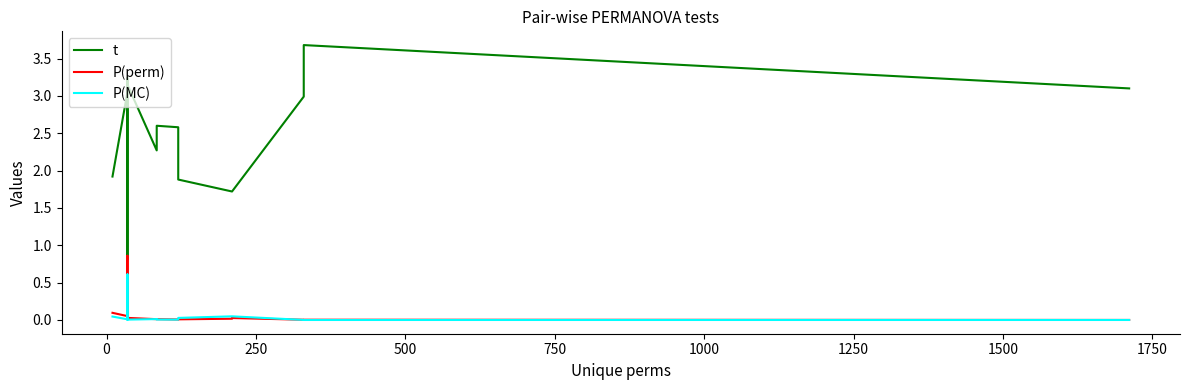

What is the difference between the second highest and second lowest values in the P(perm) series?

0.1